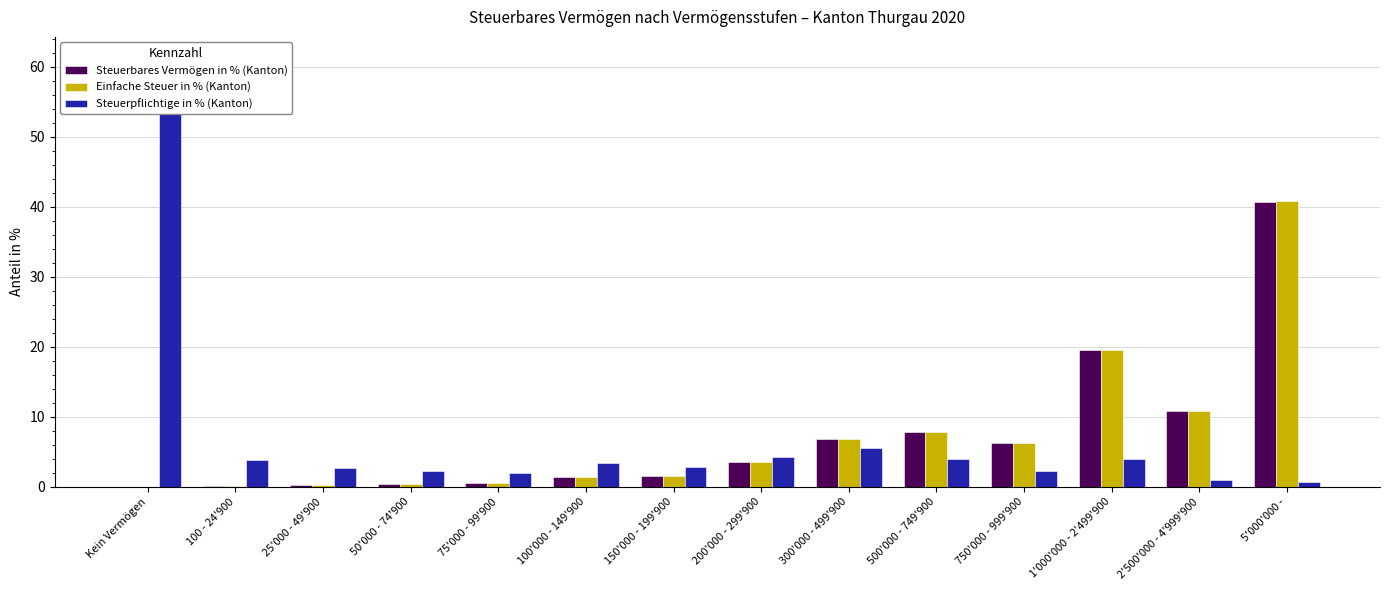

True or false: Einfache Steuer in % (Kanton) has a value of 2.9 at 2'500'000 - 4'999'900.

False